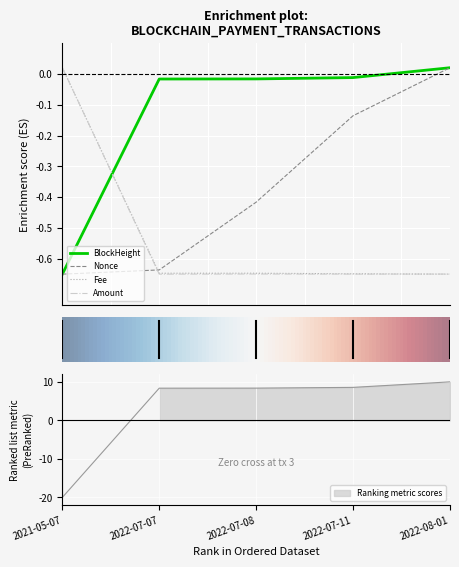

How many lines are shown in the chart?

4